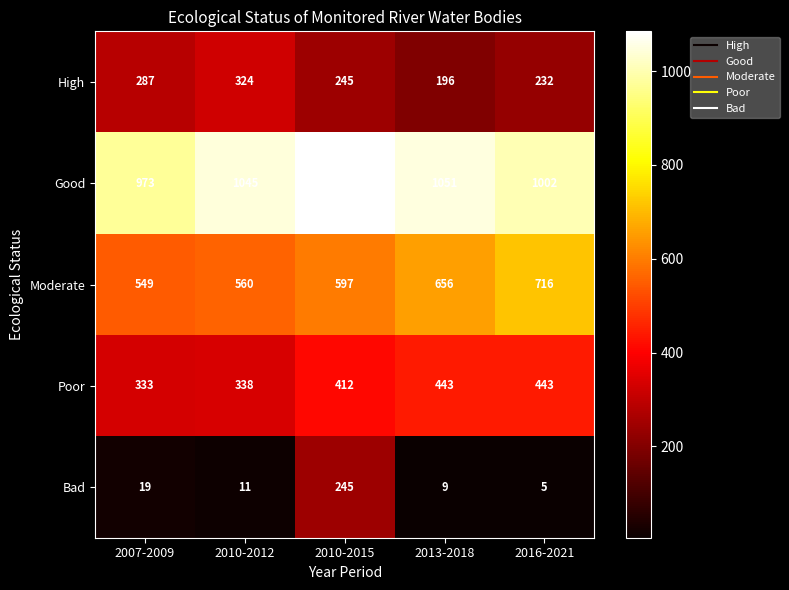

At which category is the sum across all series the highest?

2010-2015